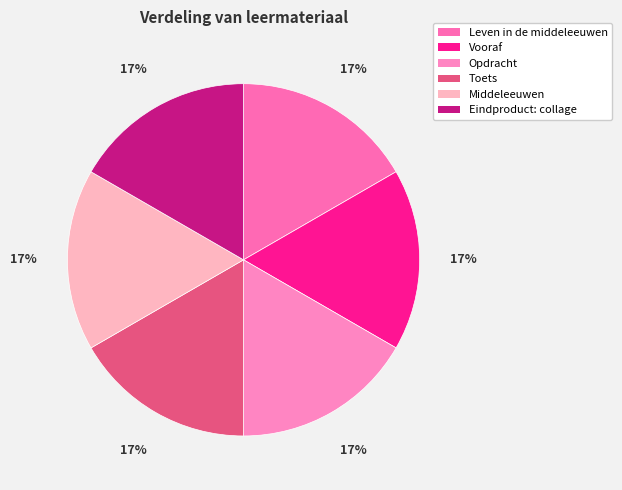

What is the smallest slice in the pie chart?

Leven in de middeleeuwen